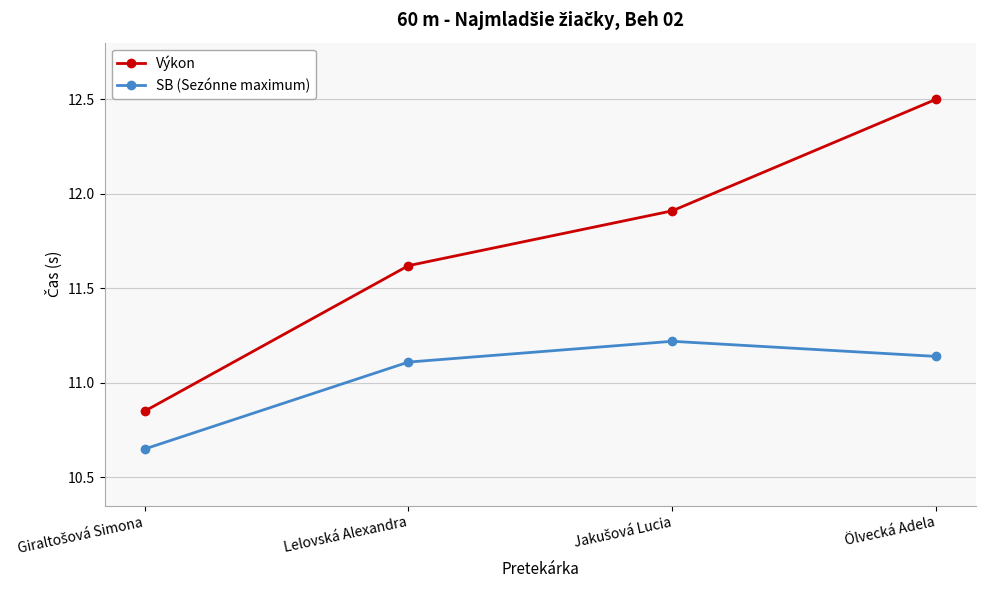

What is the highest value of the Výkon series?

12.5